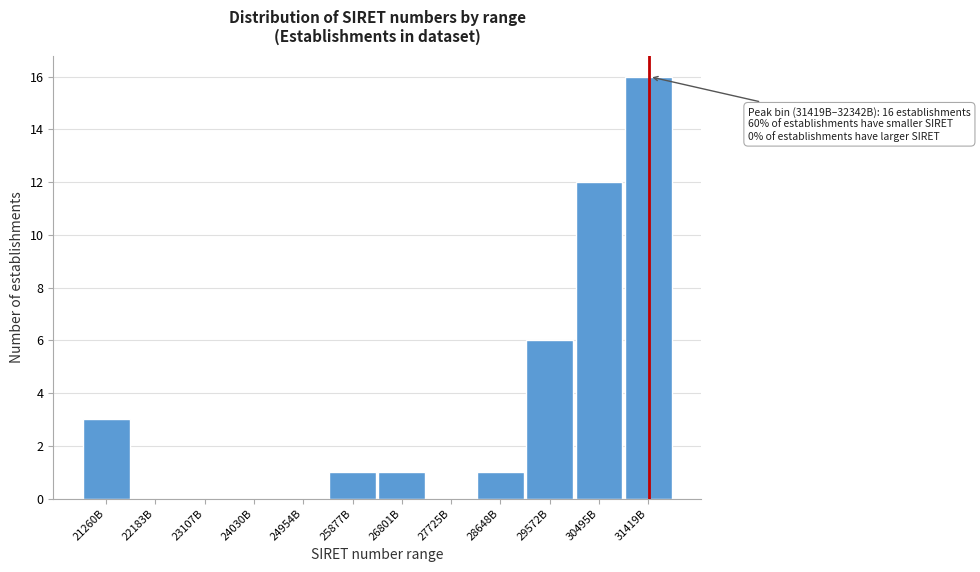

Reading left to right, list all the values displayed in this chart.

21260B=3	22183B=0	23107B=0	24030B=0	24954B=0	25877B=1	26801B=1	27725B=0	28648B=1	29572B=6	30495B=12	31419B=16